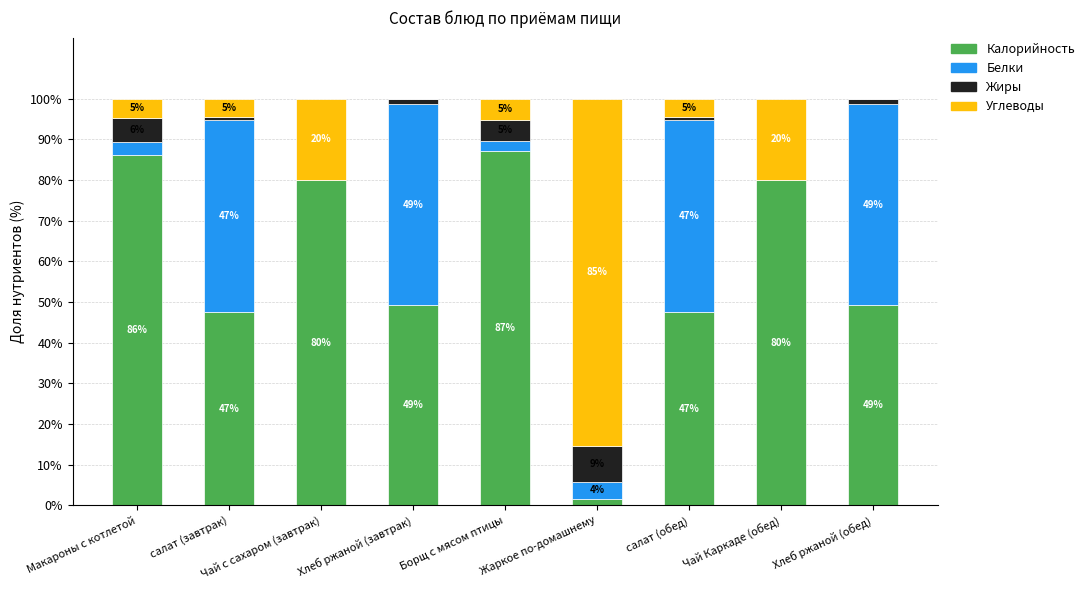

What position from the left is Хлеб ржаной (обед)?

9